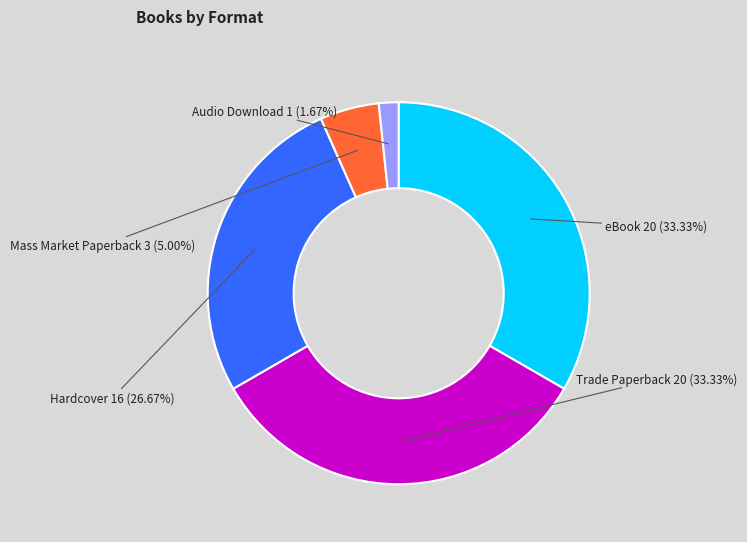

Is there a majority slice in this chart?

No